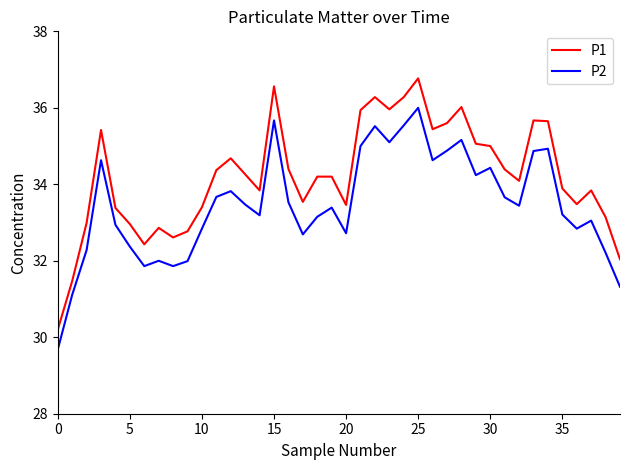

List the series in order of their overall mean, lowest first.

P2, P1